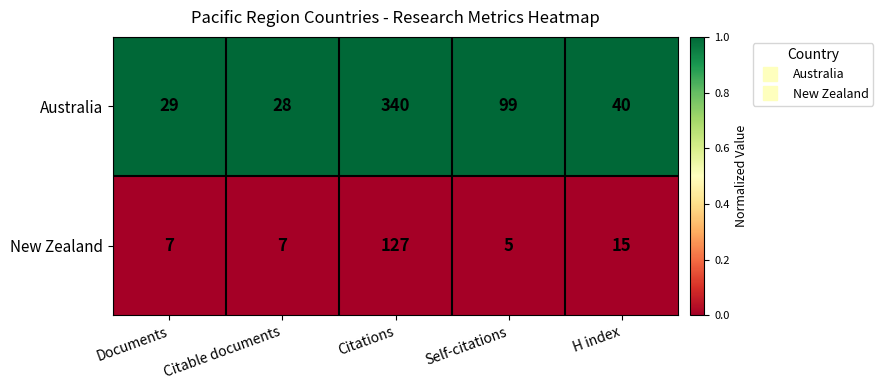

Reading left to right, what are all the values shown in this chart?

Australia: Documents=29	Citable documents=28	Citations=340	Self-citations=99	H index=40
New Zealand: Documents=7	Citable documents=7	Citations=127	Self-citations=5	H index=15